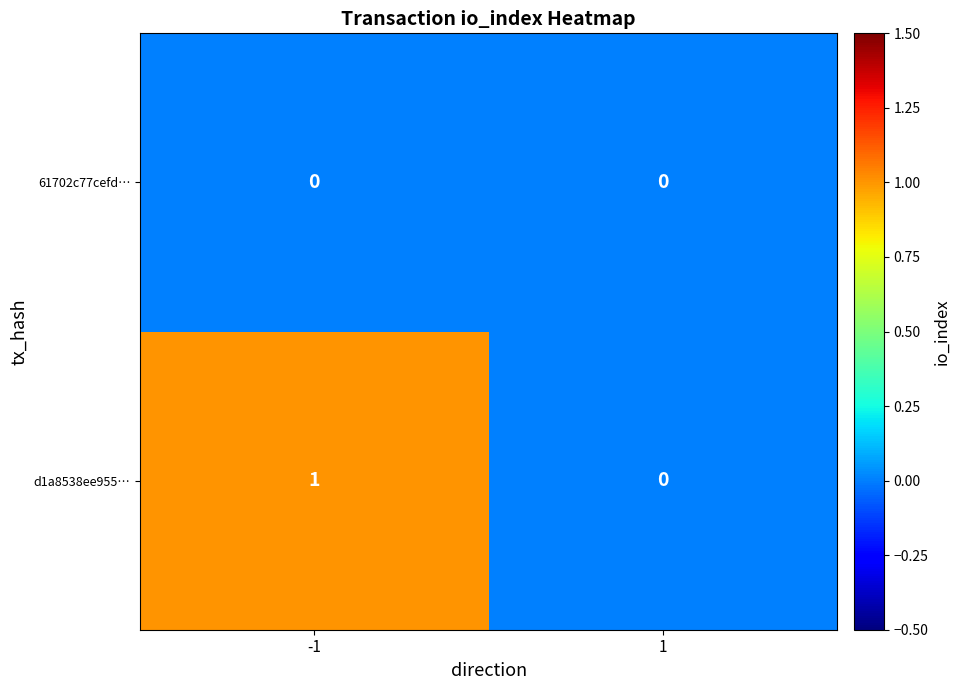

List the series in order of their peak value, lowest first.

61702c77cefd…, d1a8538ee955…